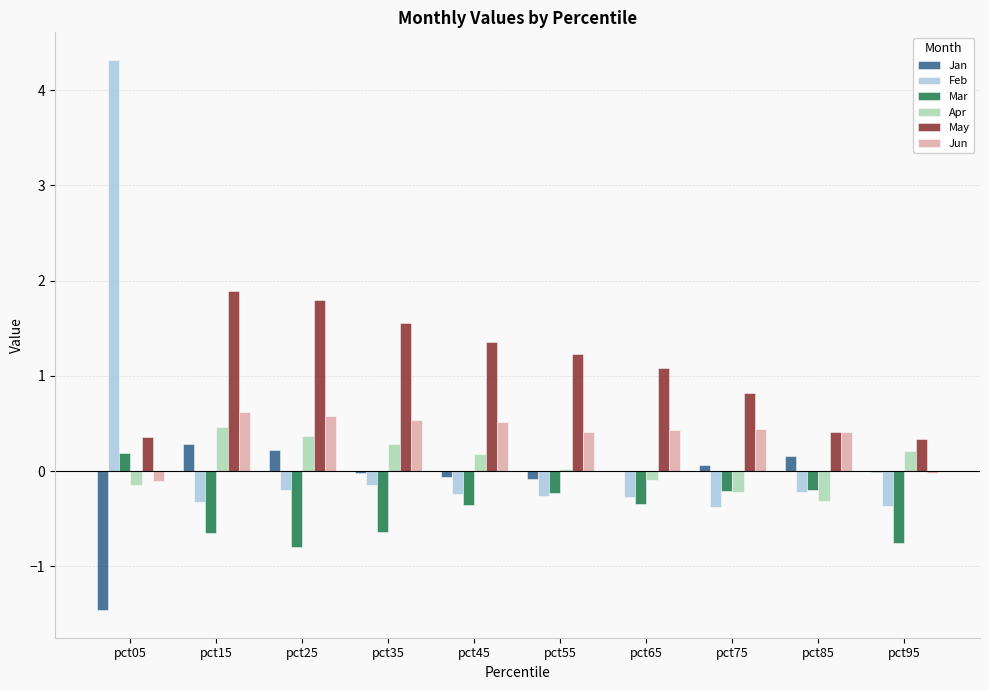

What value does the May series have at pct75?

0.8